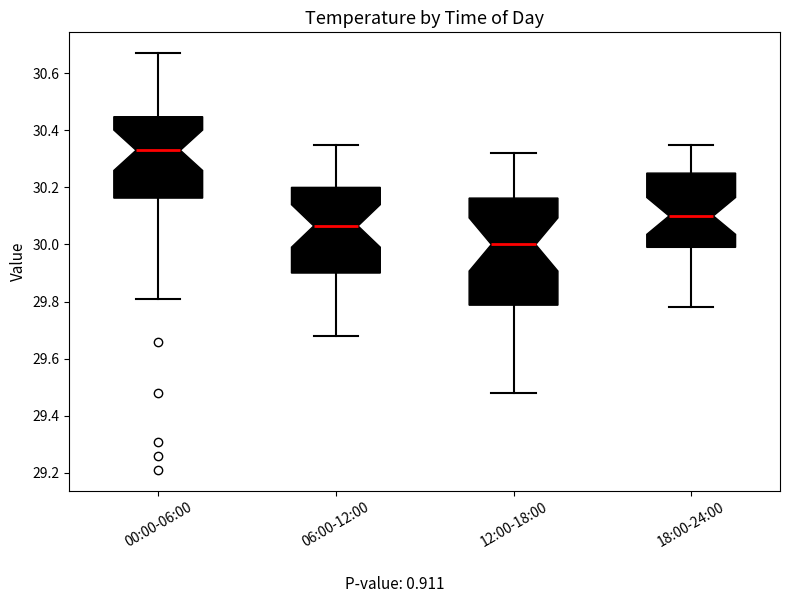

Where does the lower whisker of the box for 18:00-24:00 end on the y-axis? The values are not printed on the chart, so give them approximately, as read against the axis.

29.78